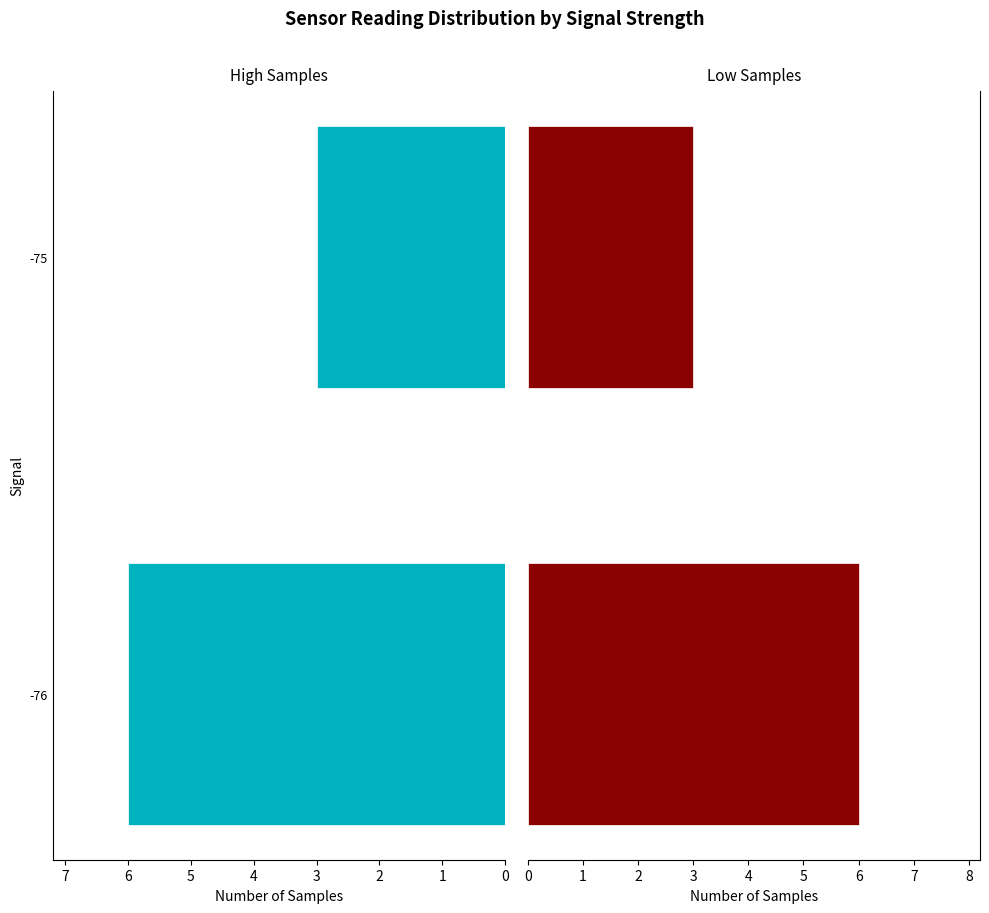

True or false: High Samples has a value of 3 at -75.

True